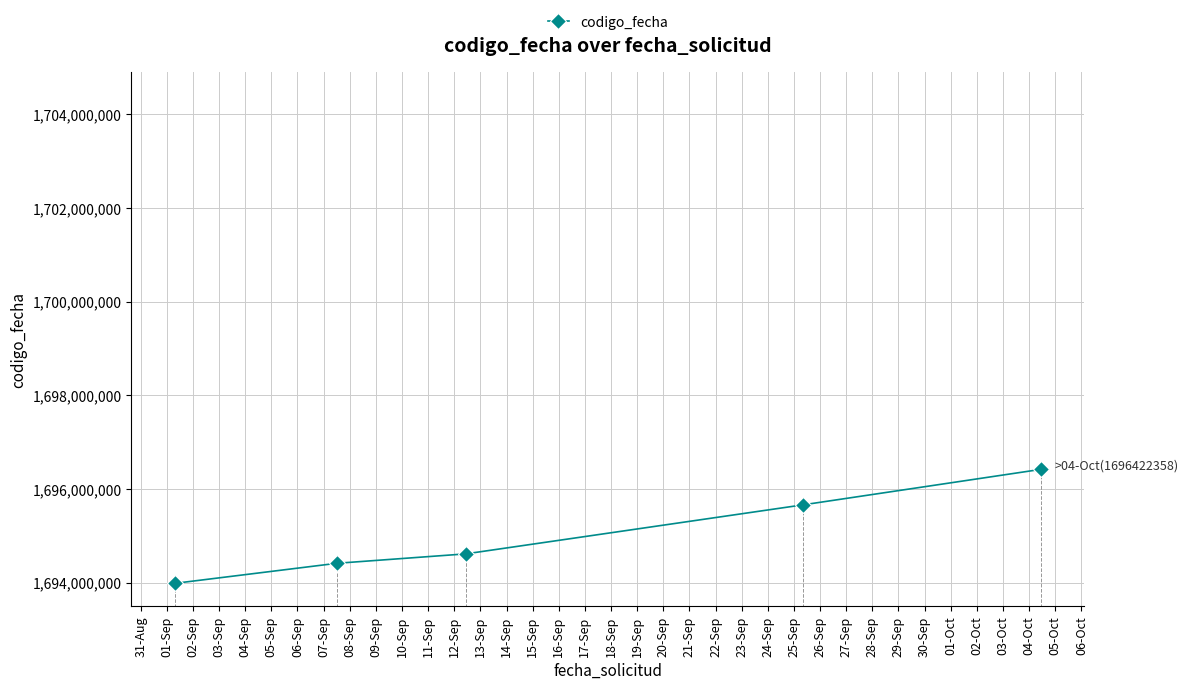

What is the smallest value displayed?

1693988317